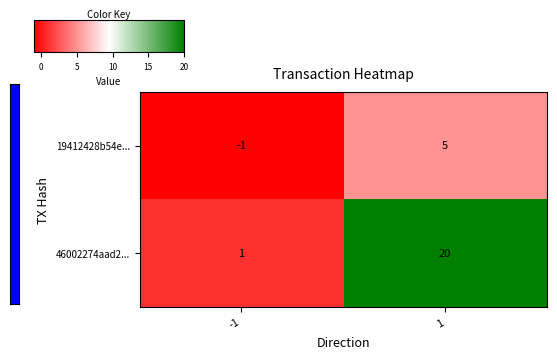

Which category has the highest value across all series?

1